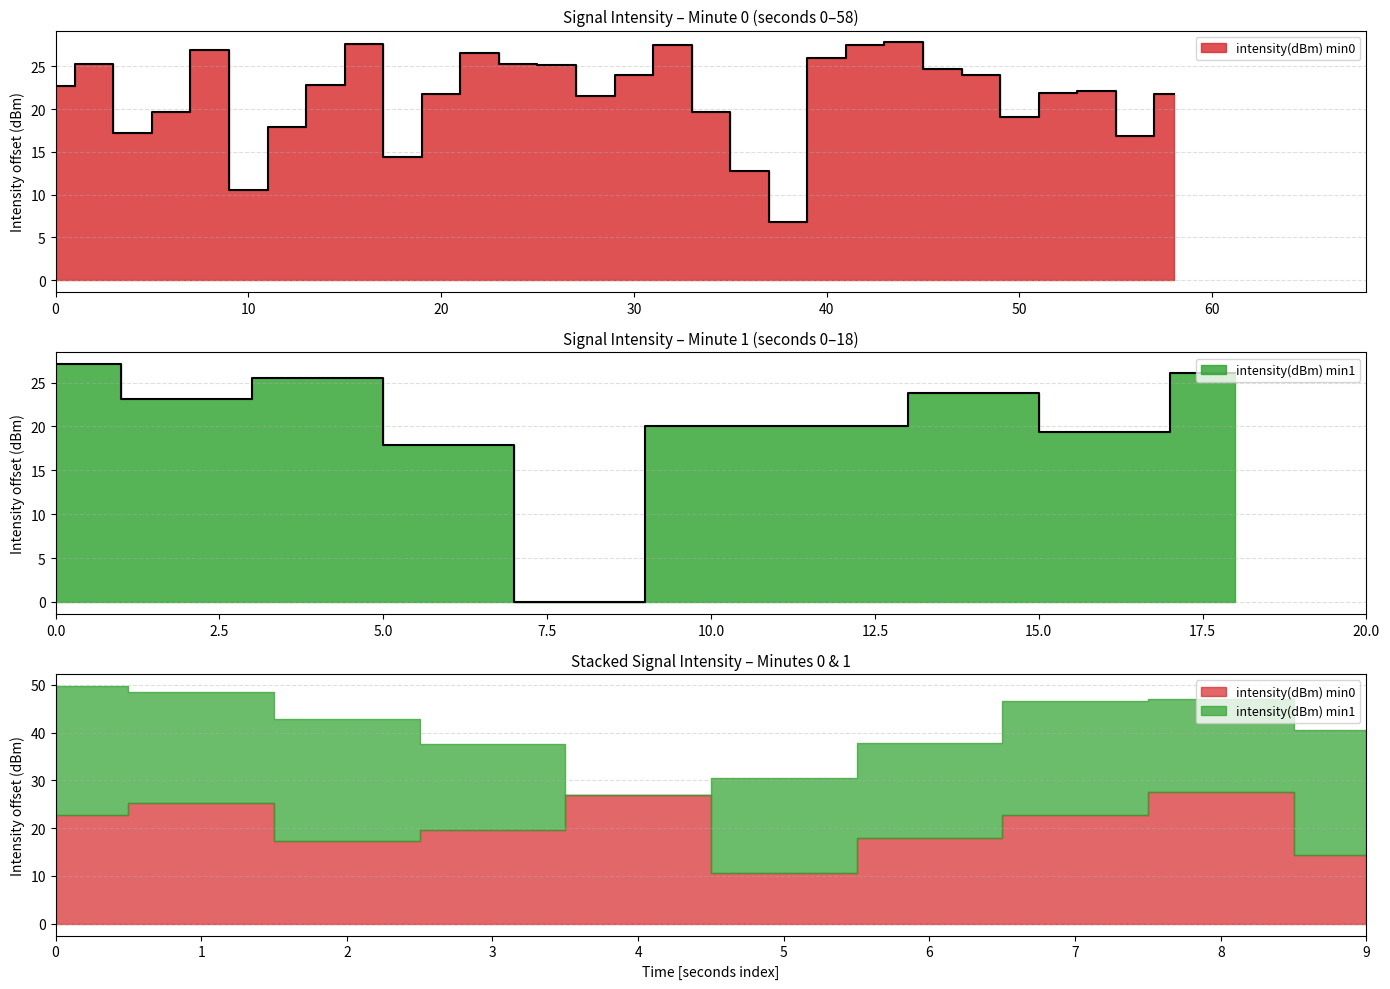

What is the difference between the maximum and minimum values?

21.0